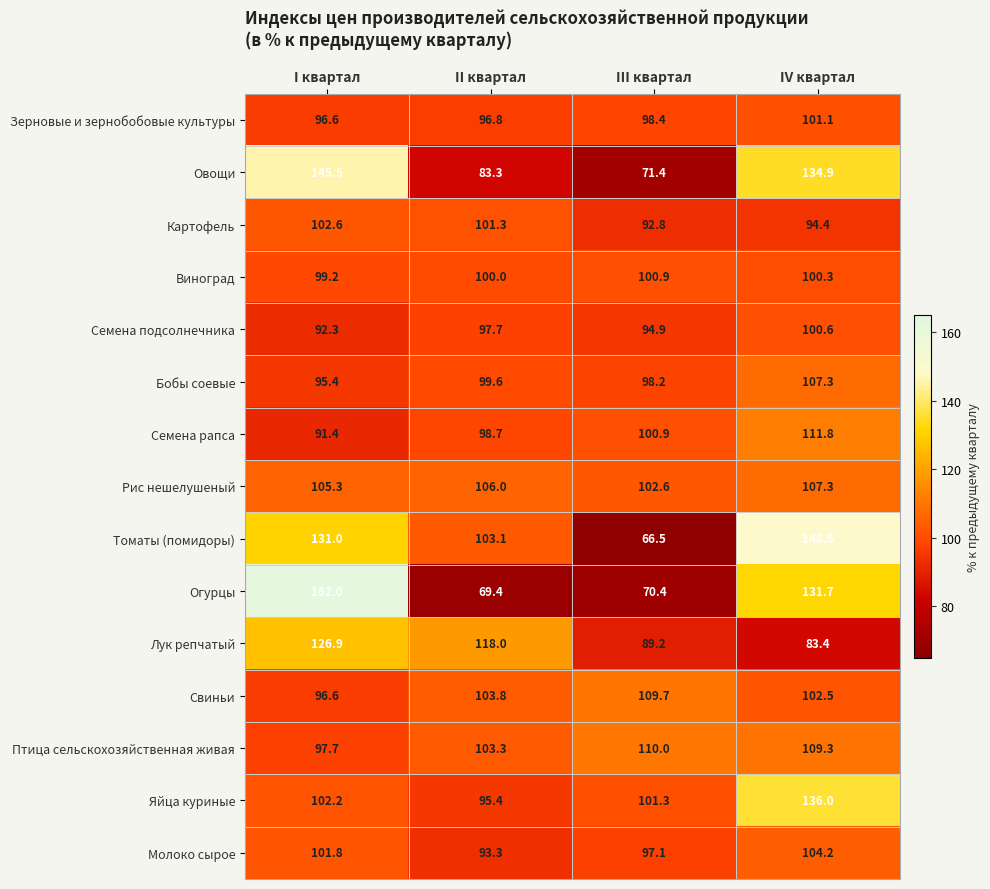

At which label is Виноград closest to 100?

II квартал